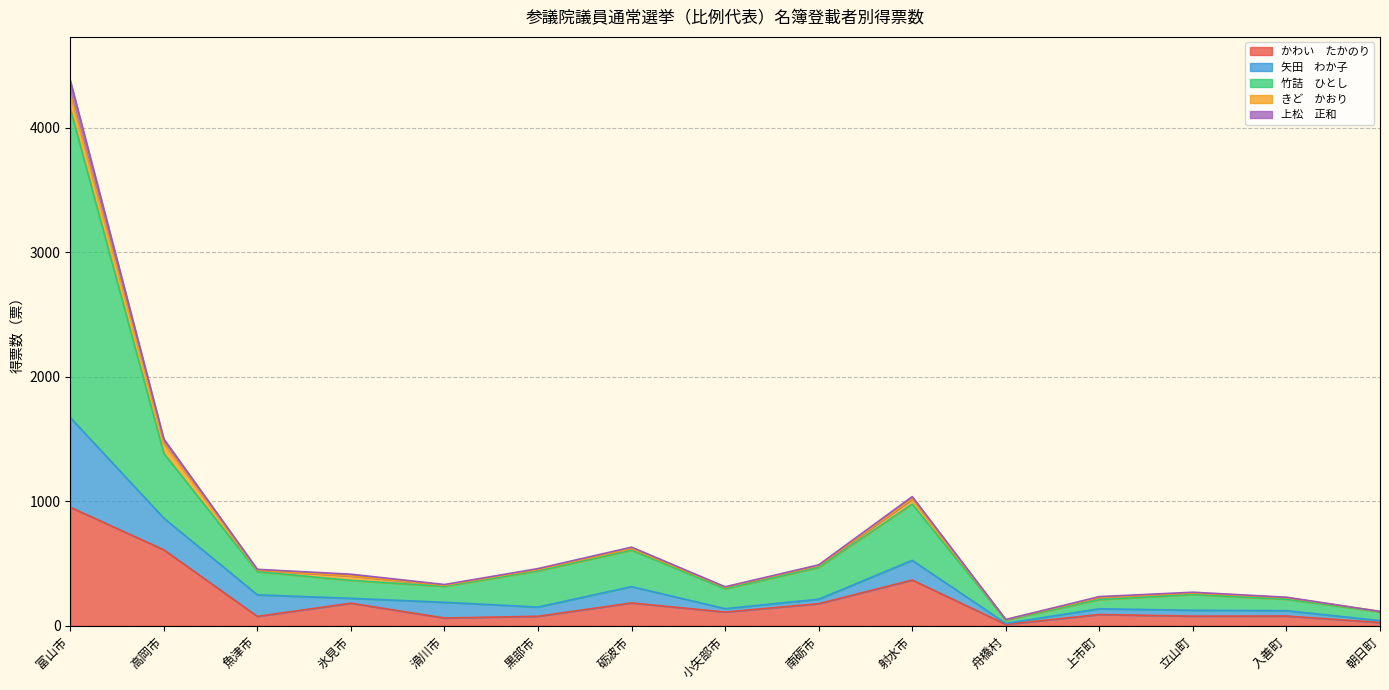

True or false: かわい　たかのり has a value of 90.0 at 上市町.

True